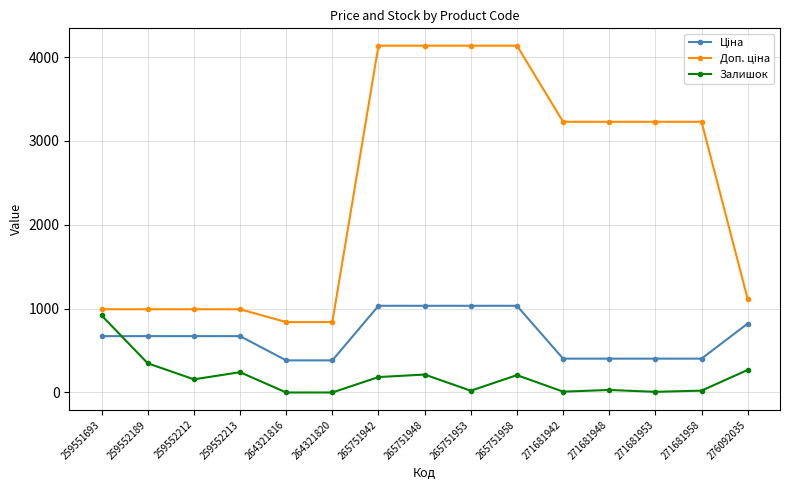

True or false: Залишок has a value of 8.0 at 271681953.

True